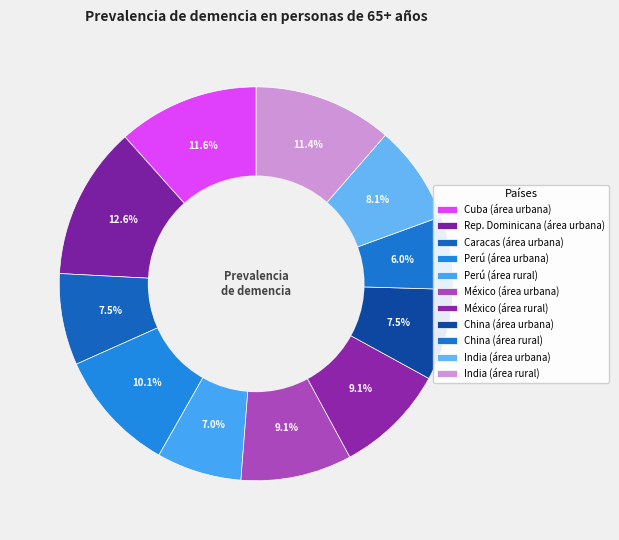

Count the number of slices in the pie.

11